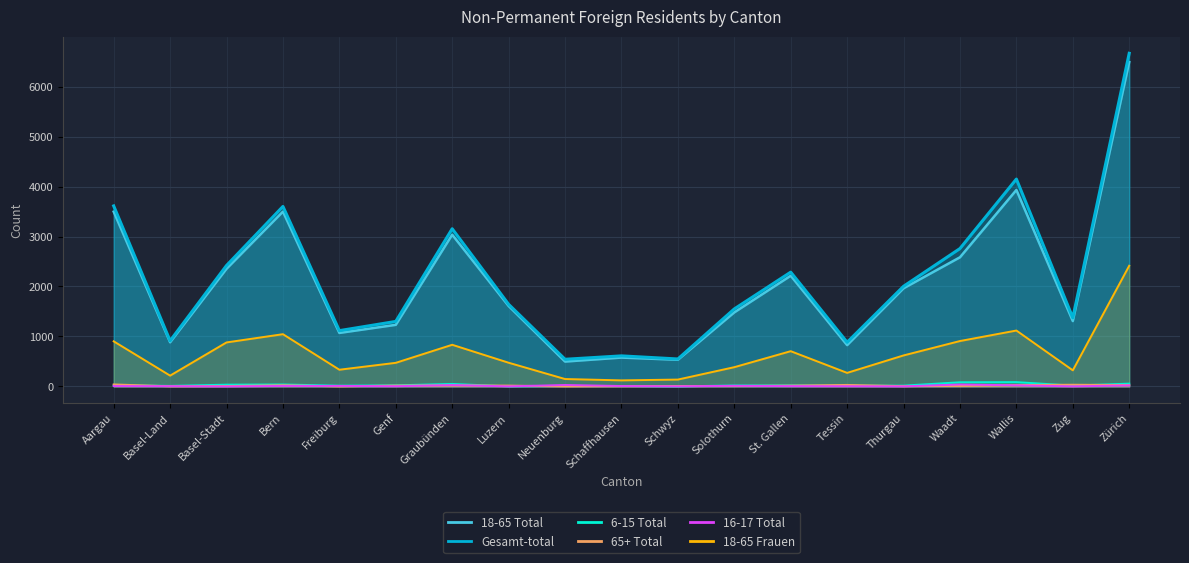

At which label does 16-17 Total first exceed 9?

Bern